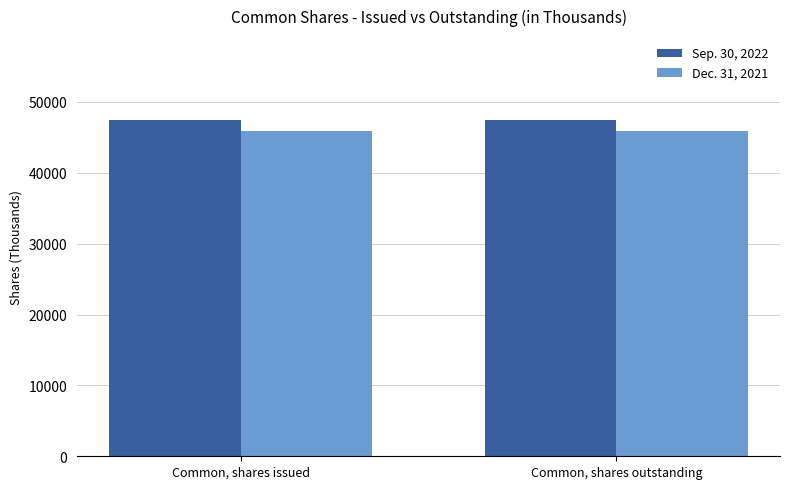

What is the greatest value displayed?

47428